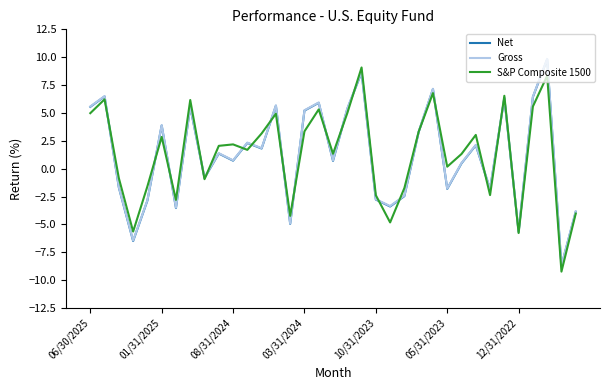

What is the minimum value shown in the chart?

-9.2